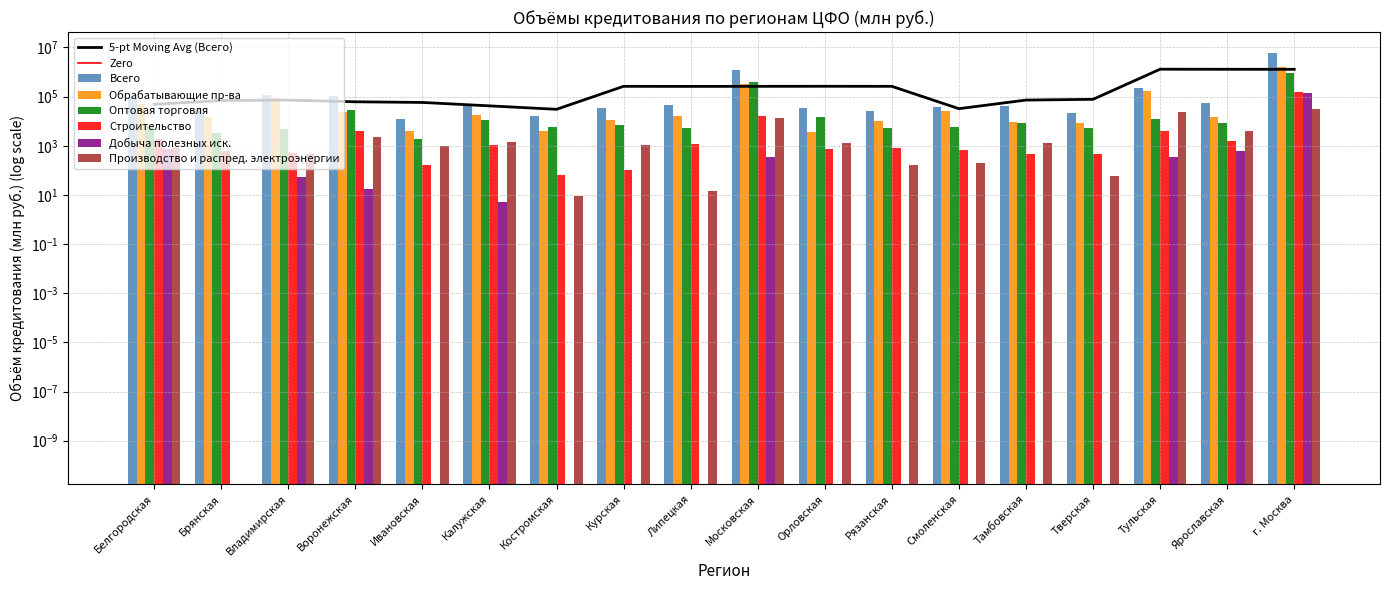

What value does the Производство и распред. электроэнергии series have at Белгородская, to the nearest 50?

800